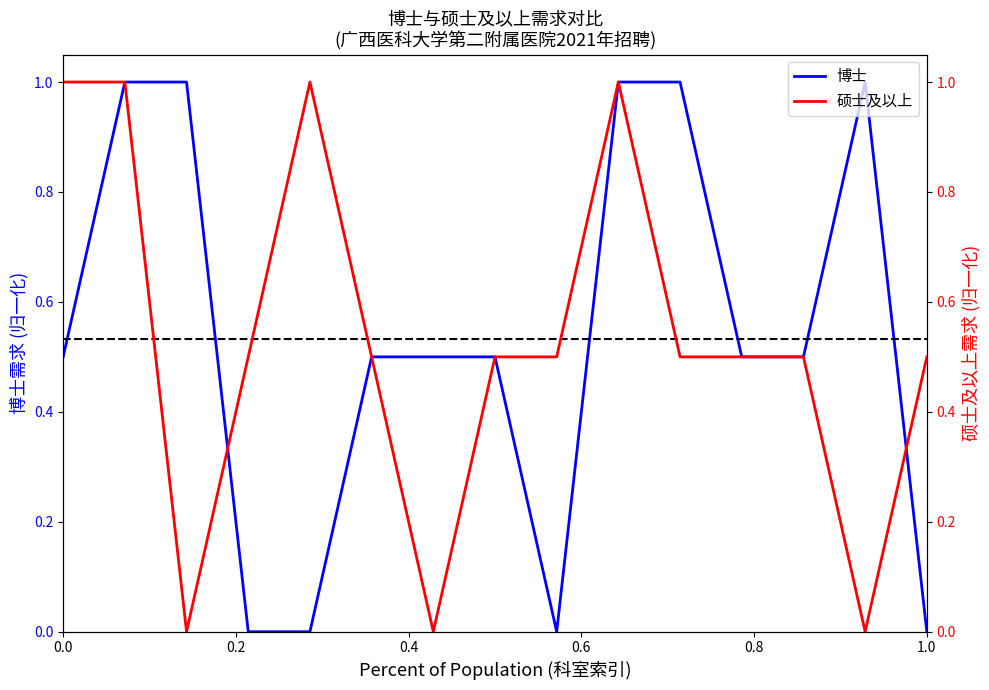

The 博士 series shows 0.5 at 1.0. True or false?

False